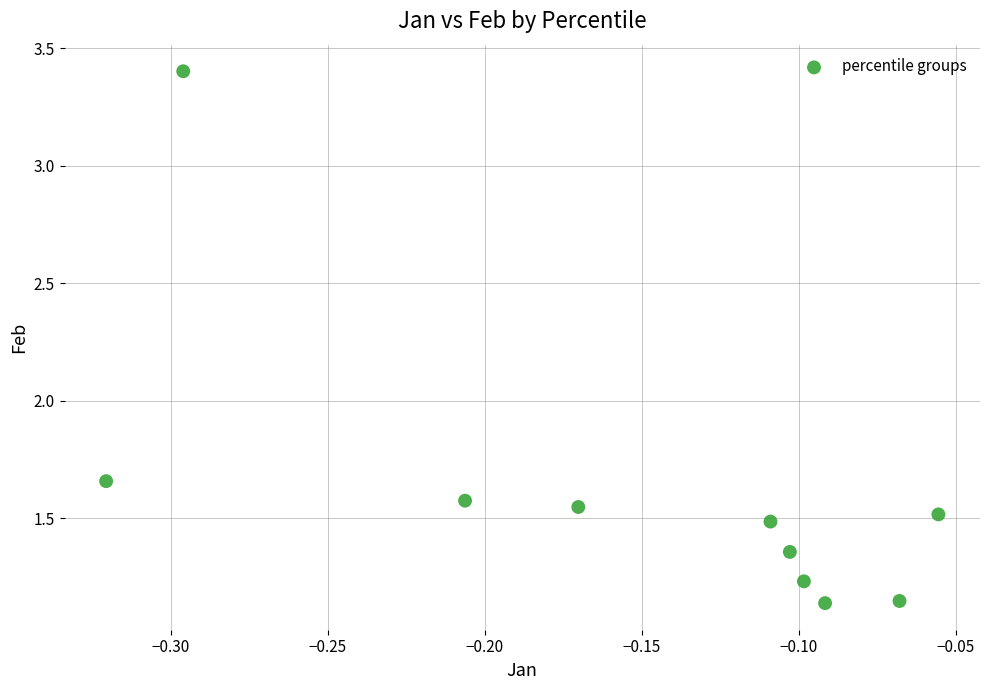

What is the range of X values (max minus min)?

0.3